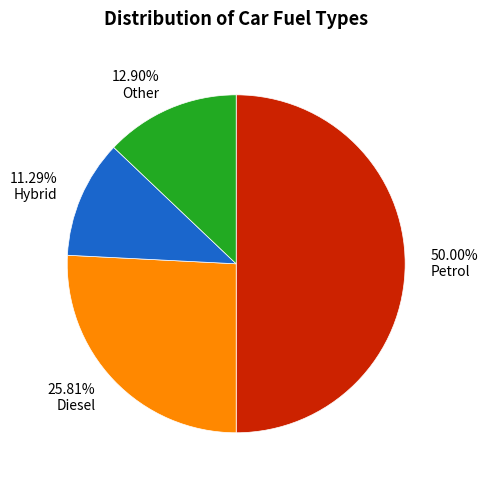

Which has a higher value, Petrol or Hybrid?

Petrol